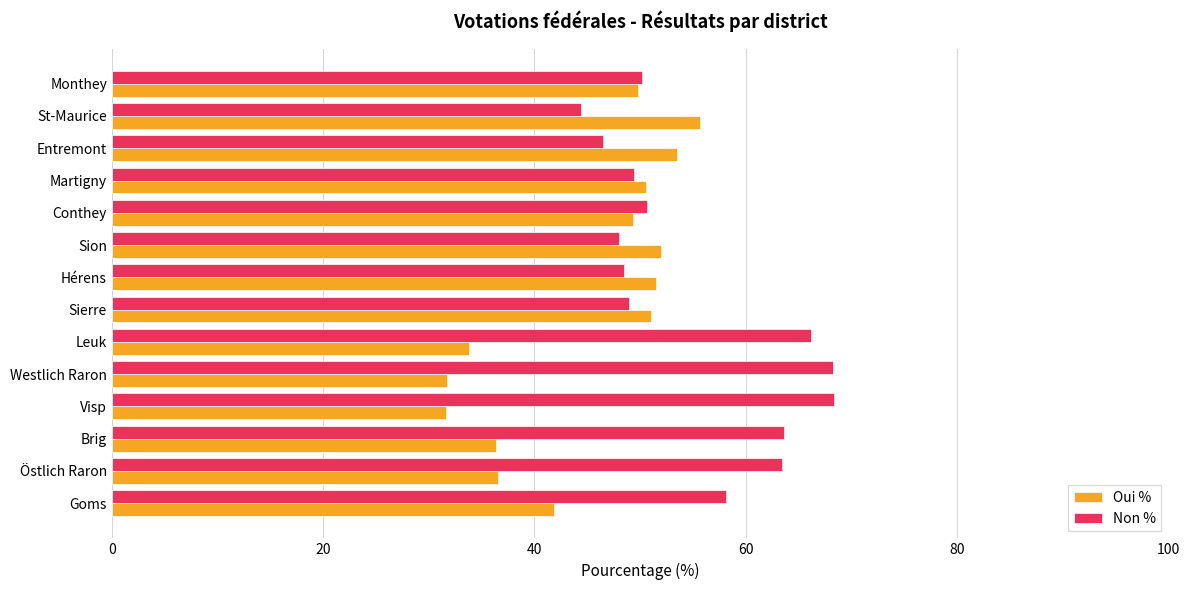

What is the greatest value displayed?

68.4